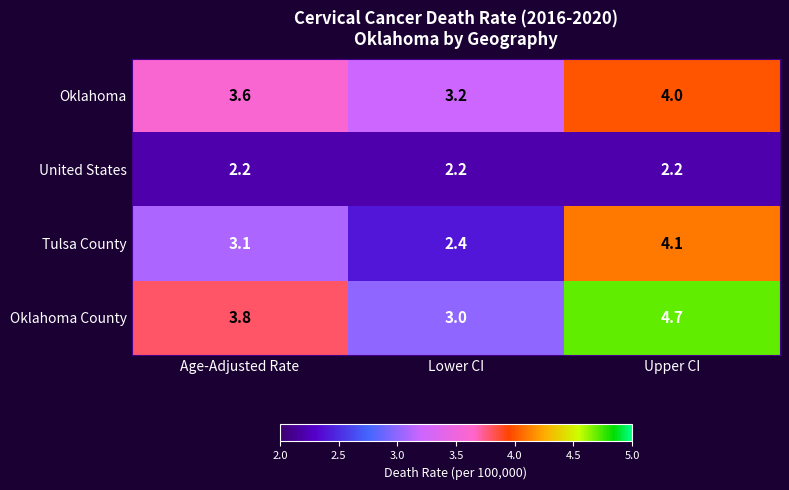

At Age-Adjusted Rate, list the series in order from smallest to largest.

United States, Tulsa County, Oklahoma, Oklahoma County